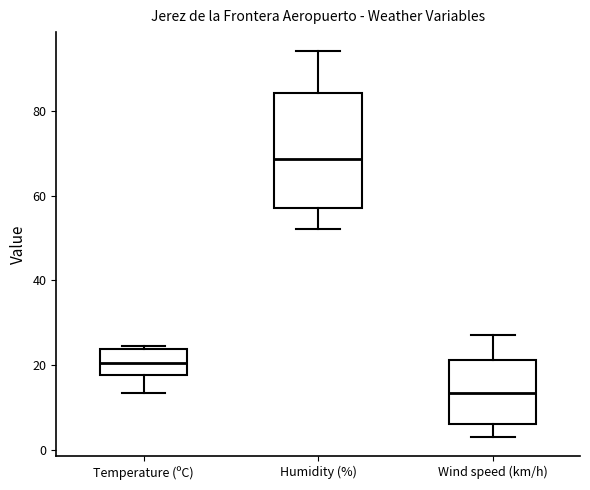

Where does the upper whisker of the box for Wind speed (km/h) end on the y-axis? The values are not printed on the chart, so give them approximately, as read against the axis.

28